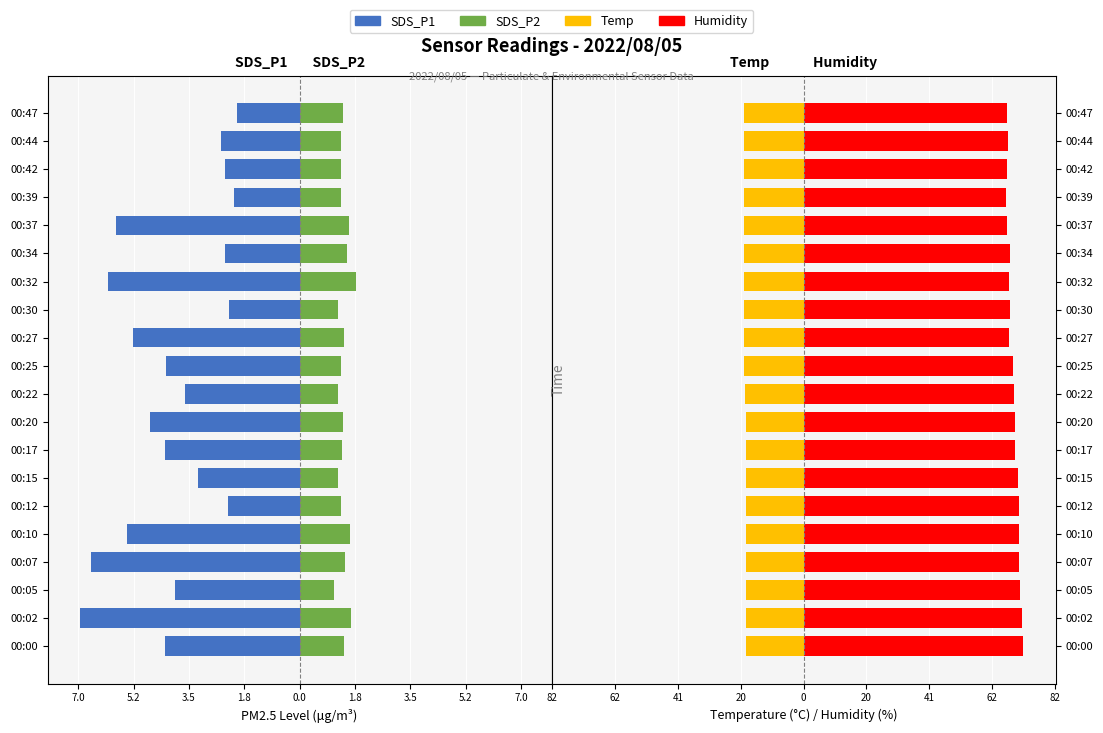

What are all the series names shown in the legend?

SDS_P1, SDS_P2, Temp, Humidity